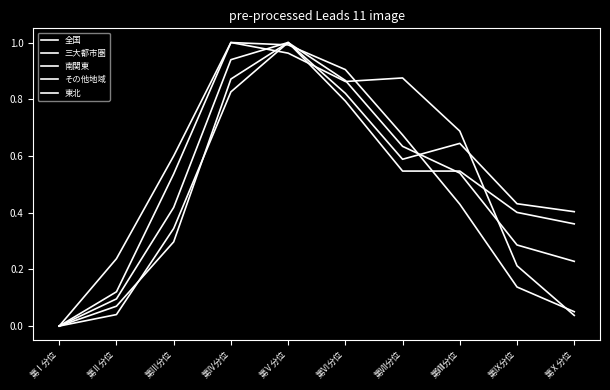

What is the label of the 10th point from the left?

第Ⅹ分位